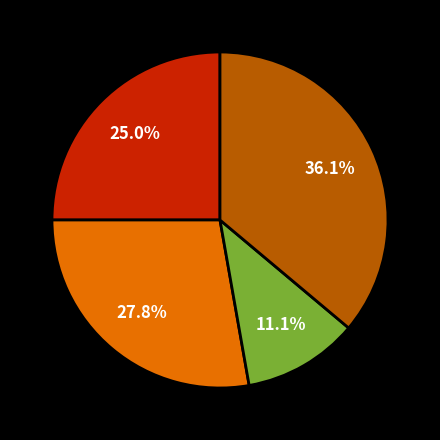

Is there a majority slice in this chart?

No